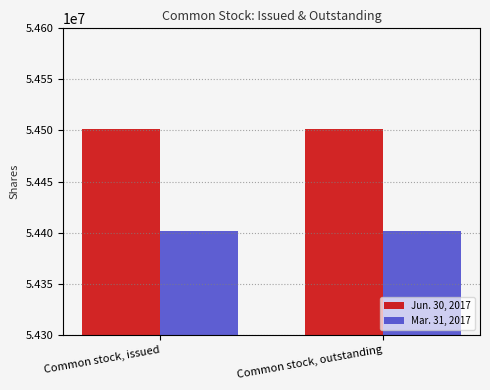

List the series in order of their peak value, lowest first.

Mar. 31, 2017, Jun. 30, 2017